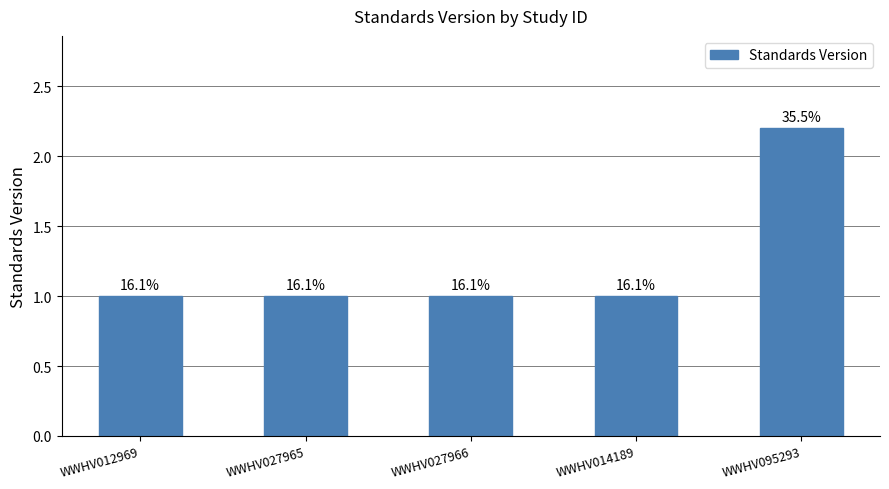

What value does the data have at WWHV095293?

2.2